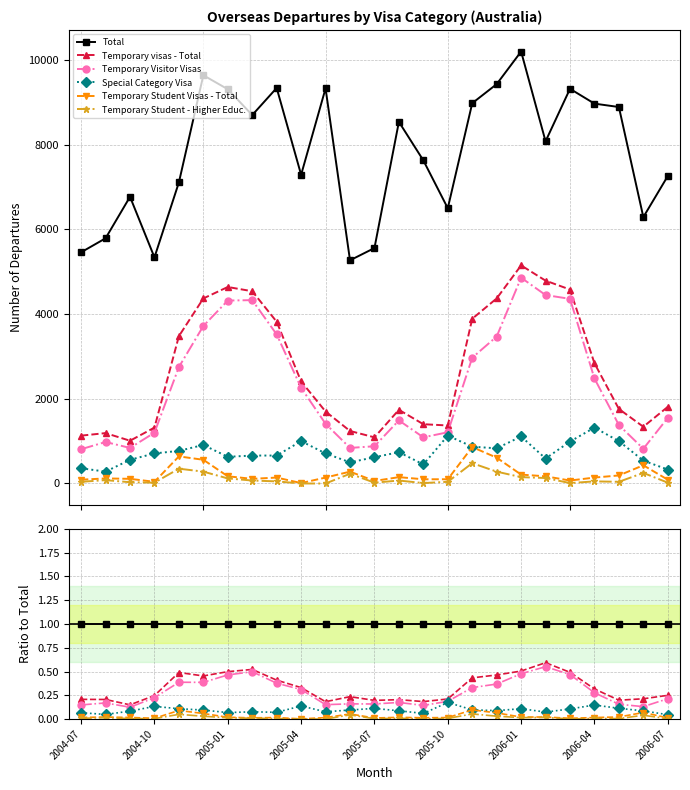

True or false: Temporary Student - Higher Educ. and Temporary Student Visas - Total intersect in this chart.

False